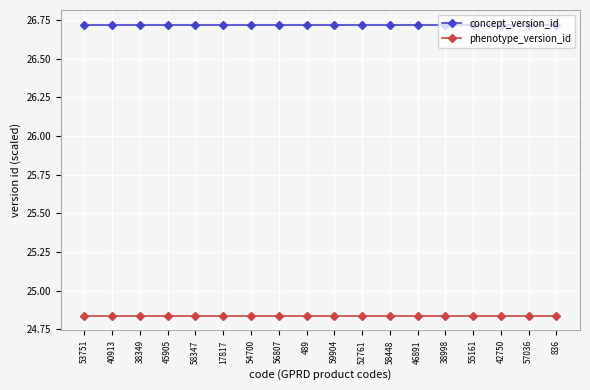

True or false: phenotype_version_id and concept_version_id cross at least once.

False